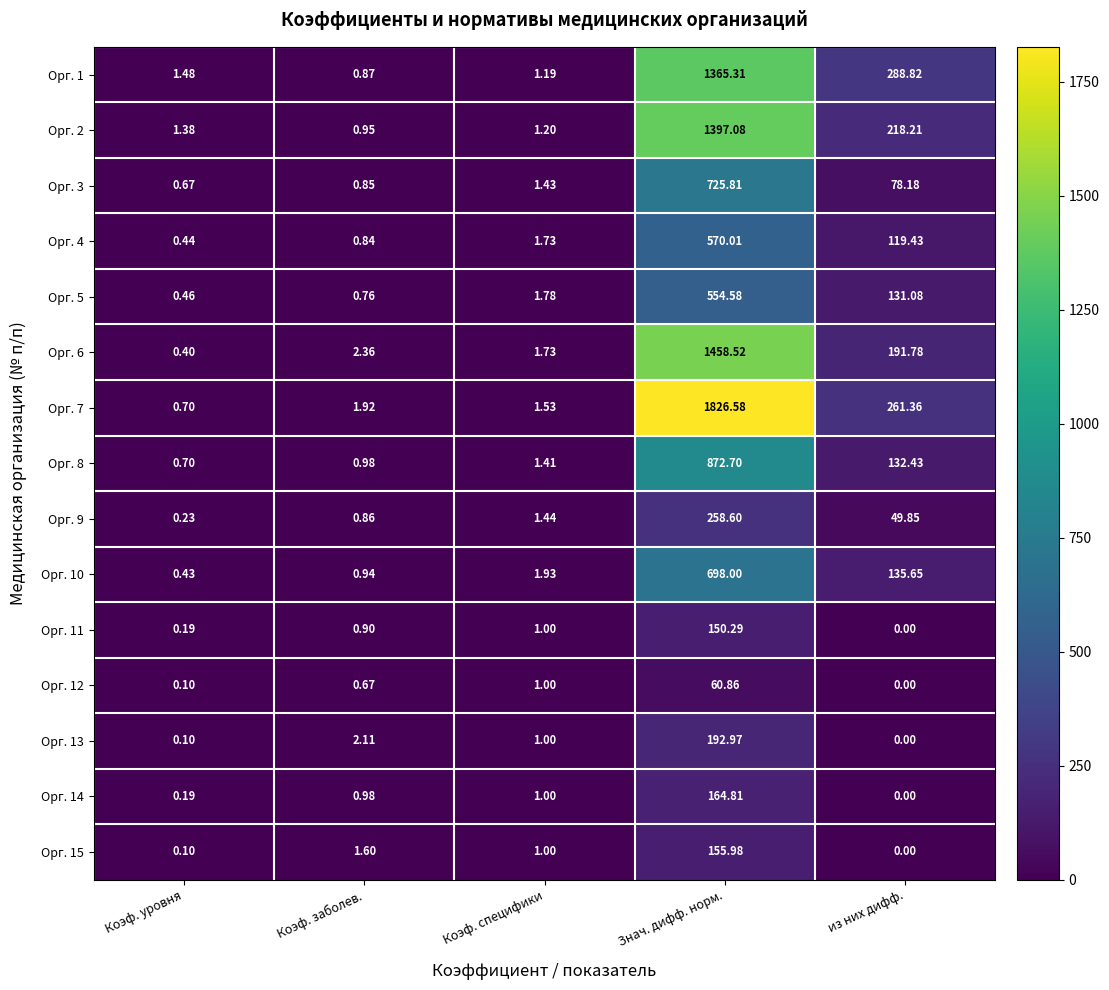

List the labels in order of Орг. 7 value, smallest first.

Коэф. уровня, Коэф. специфики, Коэф. заболев., из них дифф., Знач. дифф. норм.